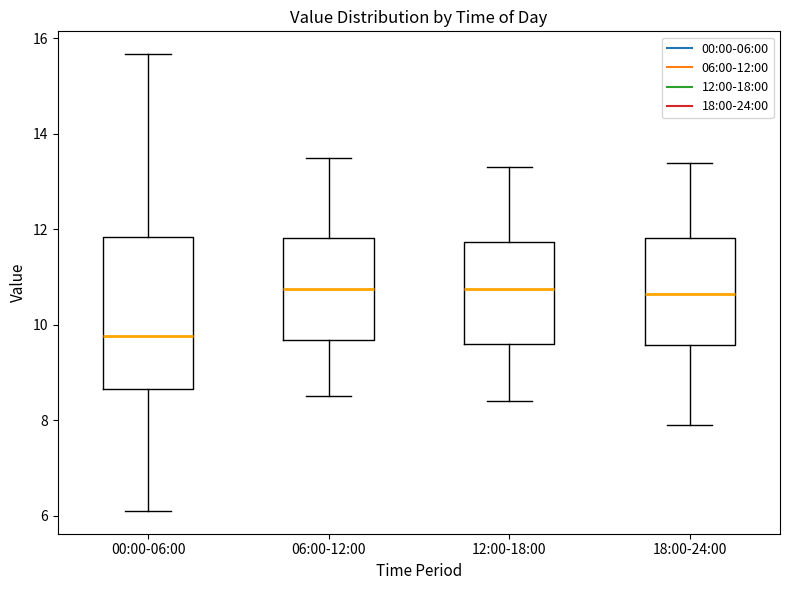

Where is the upper edge of the box for 18:00-24:00 on the y-axis? The values are not printed on the chart, so give them approximately, as read against the axis.

11.8